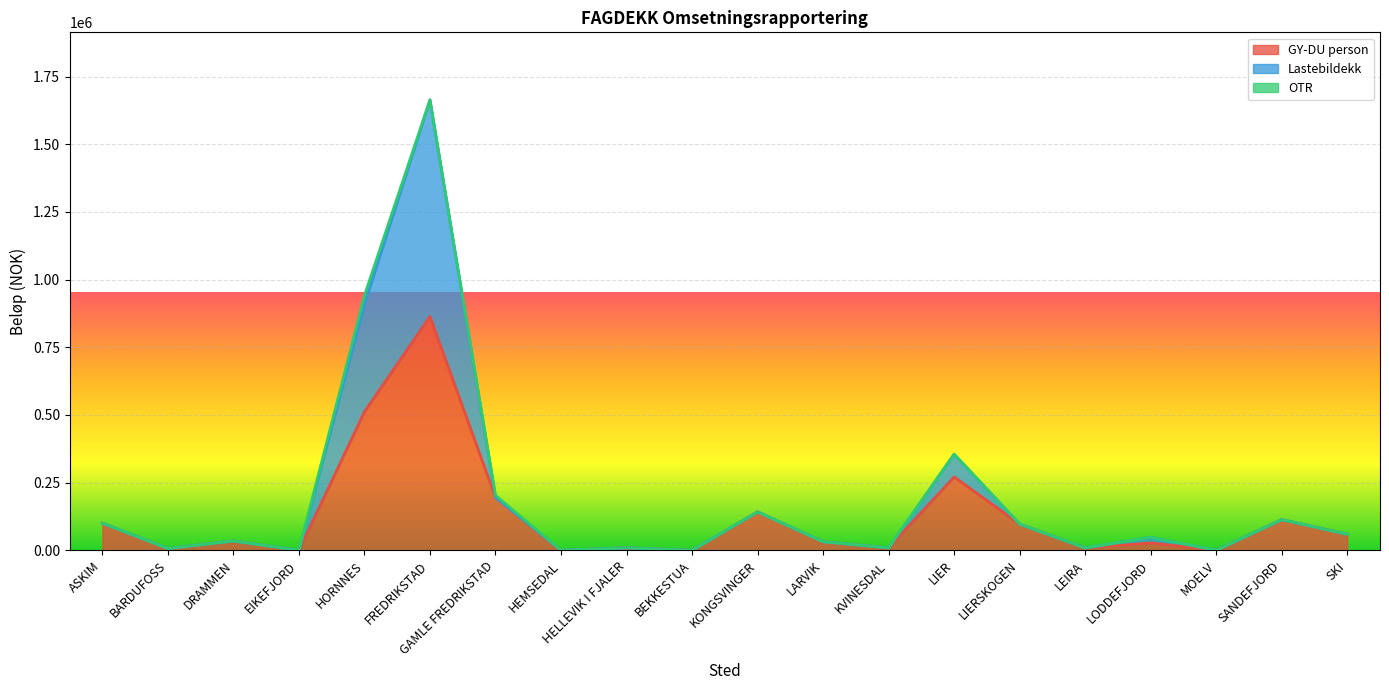

At which label does GY-DU person reach its peak?

FREDRIKSTAD